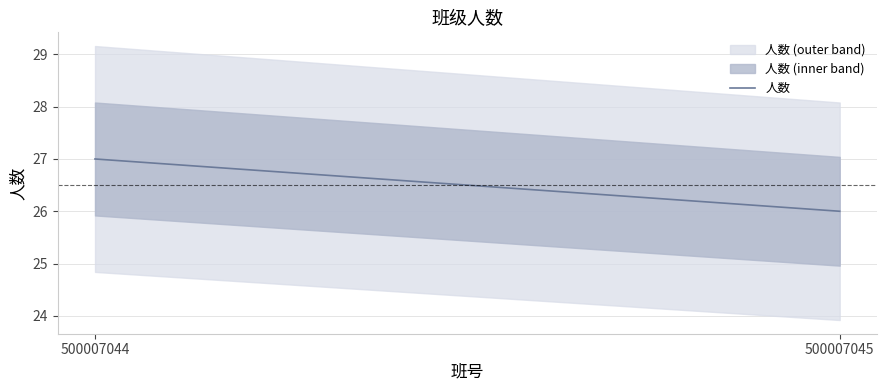

Does the chart have visible grid lines?

Yes